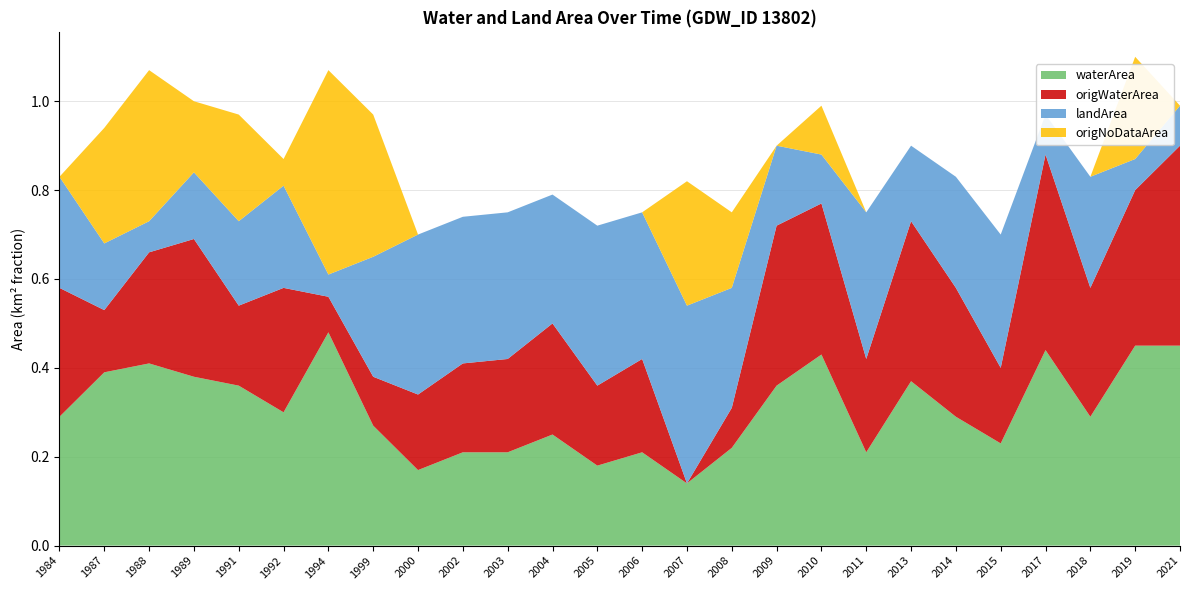

Reading left to right, what are all the values shown in this chart?

waterArea: 0.3	0.4	0.4	0.4	0.4	0.3	0.5	0.3	0.2	0.2	0.2	0.2	0.2	0.2	0.1	0.2	0.4	0.4	0.2	0.4	0.3	0.2	0.4	0.3	0.5	0.5
origWaterArea: 0.3	0.1	0.2	0.3	0.2	0.3	0.1	0.1	0.2	0.2	0.2	0.2	0.2	0.2	0.0	0.1	0.4	0.3	0.2	0.4	0.3	0.2	0.4	0.3	0.3	0.5
landArea: 0.2	0.1	0.1	0.1	0.2	0.2	0.1	0.3	0.4	0.3	0.3	0.3	0.4	0.3	0.4	0.3	0.2	0.1	0.3	0.2	0.2	0.3	0.1	0.2	0.1	0.1
origNoDataArea: 0.0	0.3	0.3	0.2	0.2	0.1	0.5	0.3	0.0	0.0	0.0	0.0	0.0	0.0	0.3	0.2	0.0	0.1	0.0	0.0	0.0	0.0	0.0	0.0	0.2	0.0